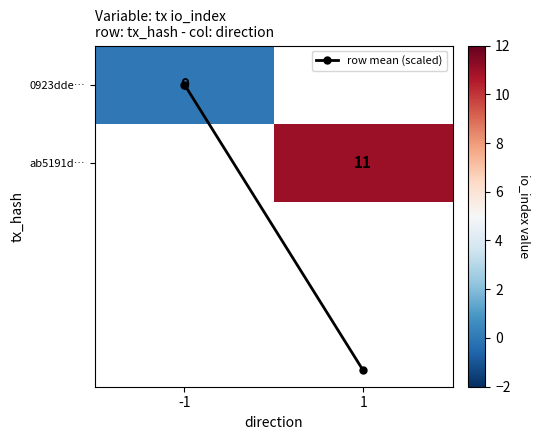

Which series changed the most between -1 and 1?

row mean (scaled)